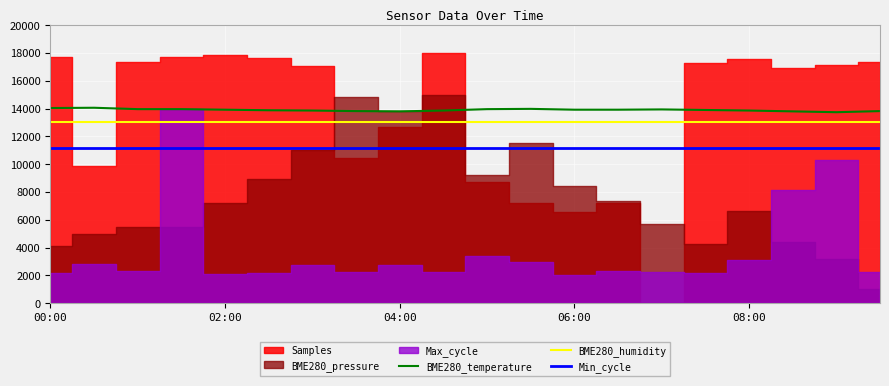

How many categories are shown in the chart?

20